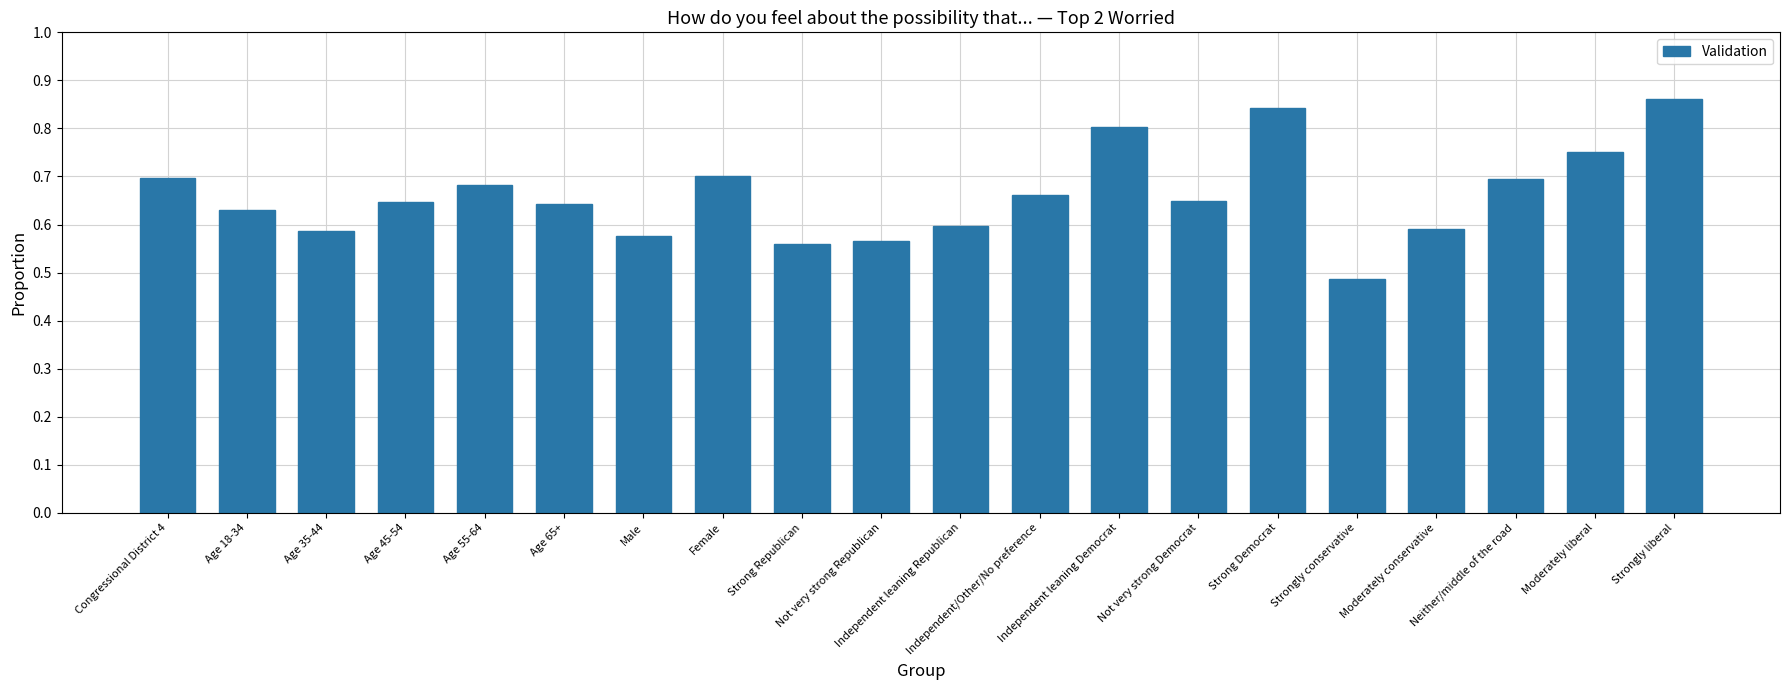

What is the difference between the maximum and minimum values?

0.4